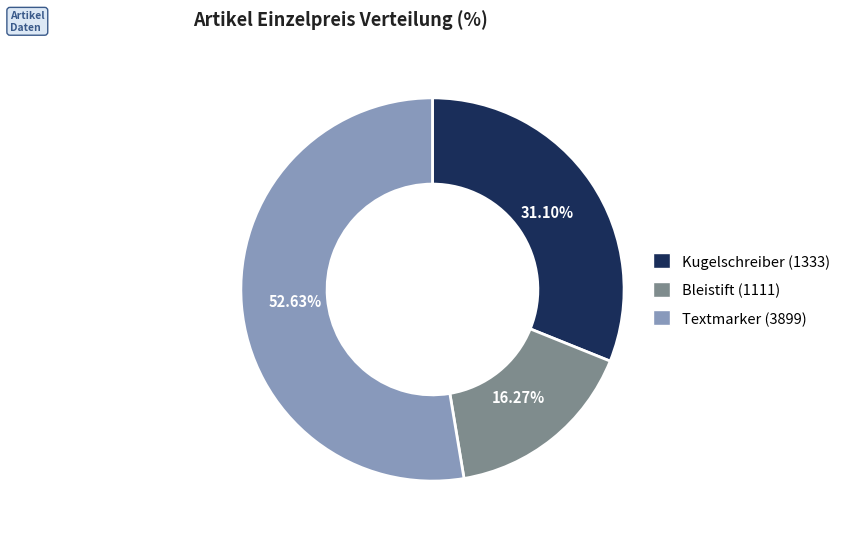

Do Kugelschreiber (1333) and Textmarker (3899) together represent more than half of the pie?

Yes